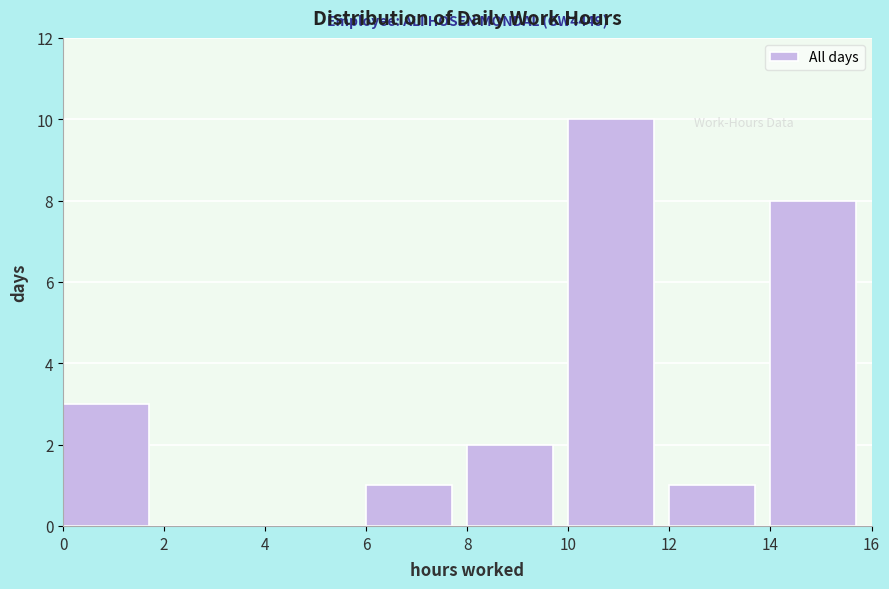

Over which range of the x-axis is the bar tallest?

10 to 12